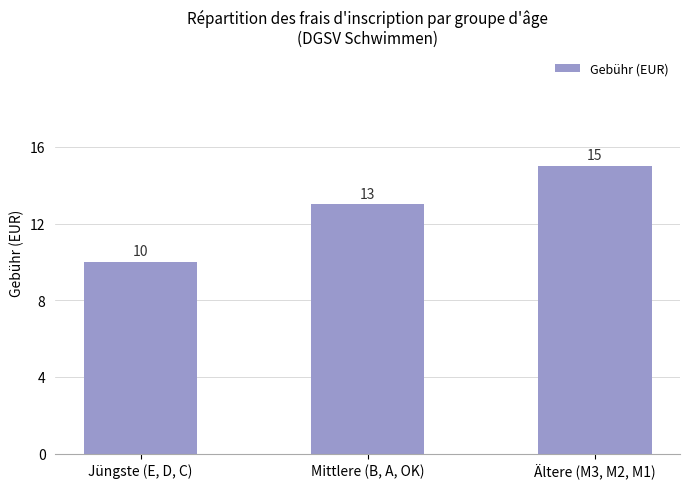

How many data points are less than 13?

1